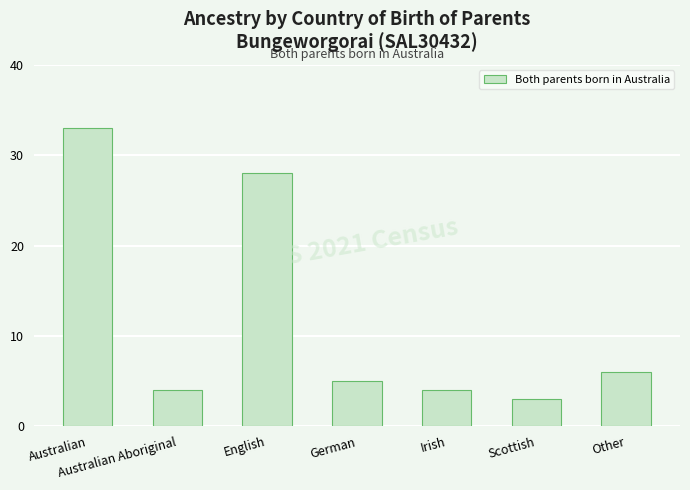

Does the chart contain stacked bars?

No